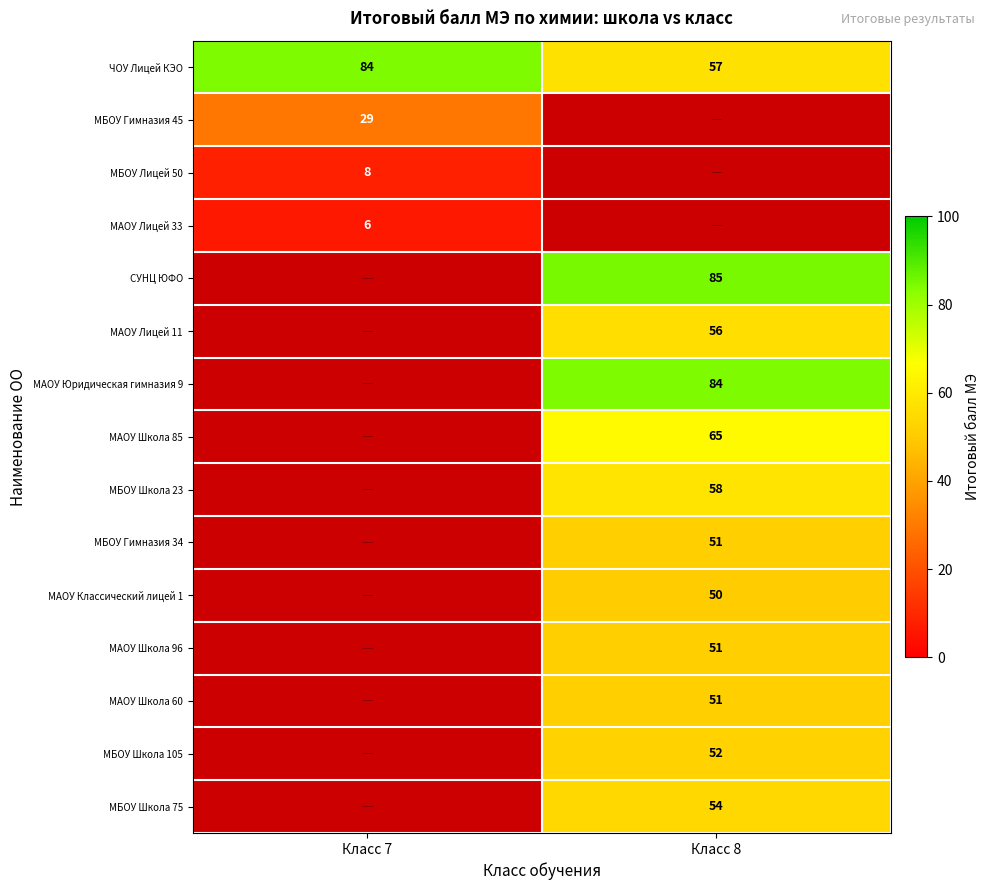

Count the number of categories in the chart.

2